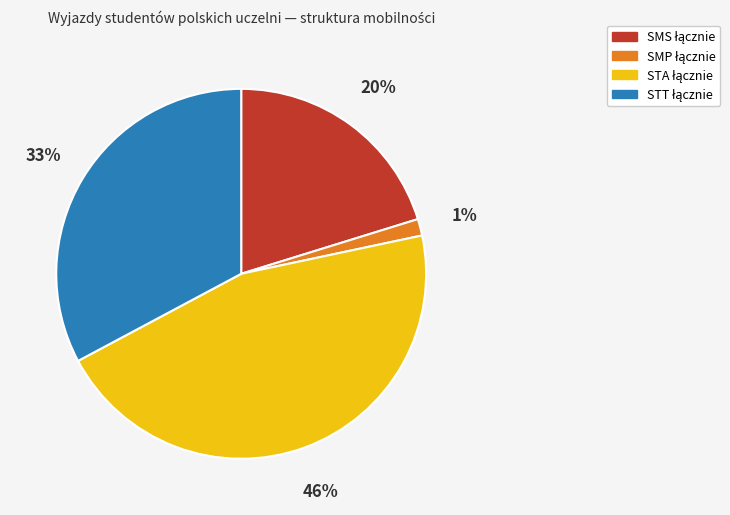

Does any single category account for the majority?

No